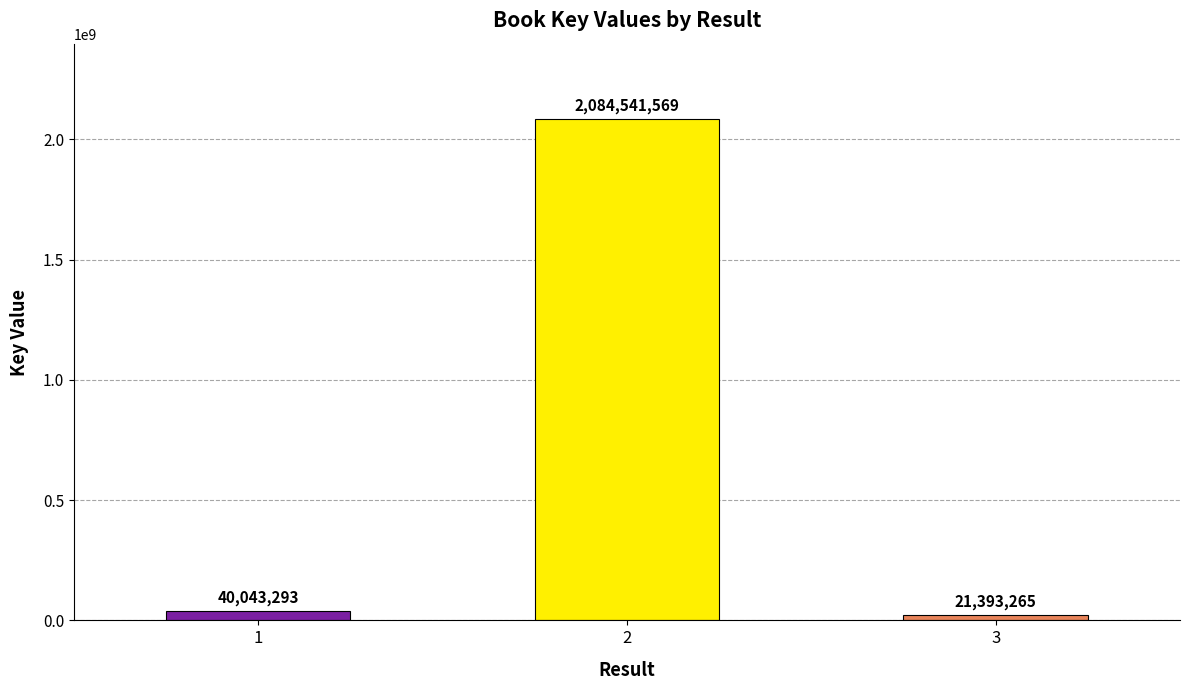

At which category does the chart reach its peak across all series?

2